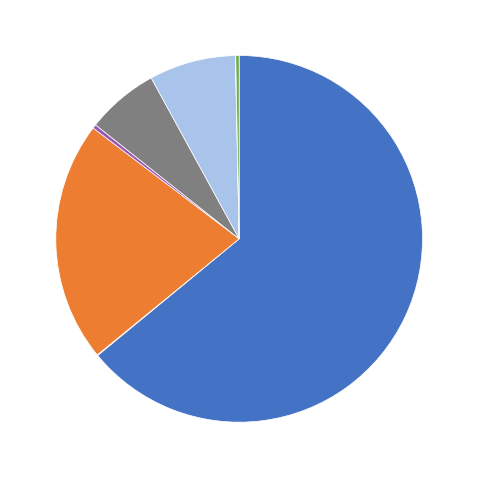

Which slice is the smallest?

Обеспечение безопасности и жизнедеятельности